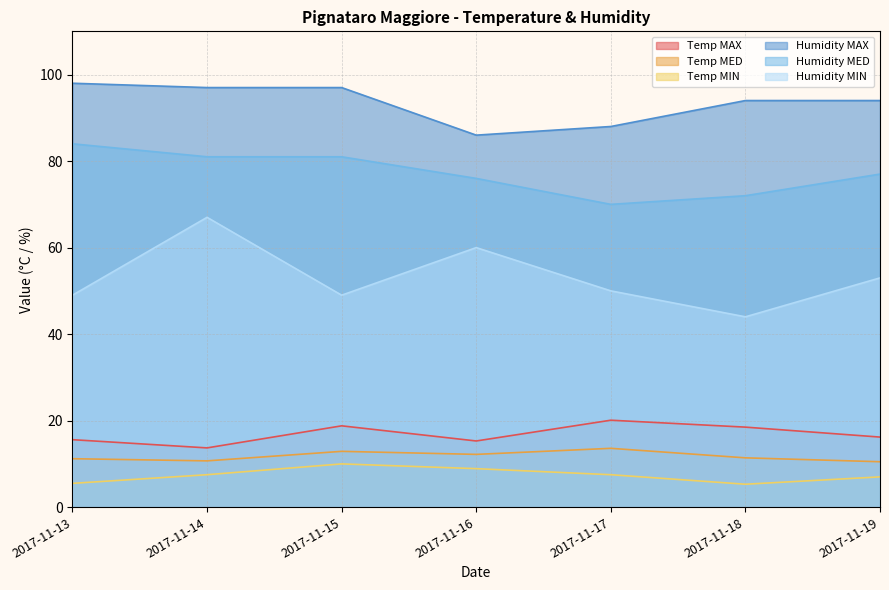

The Humidity MIN series shows 23.1 at 2017-11-14. True or false?

False